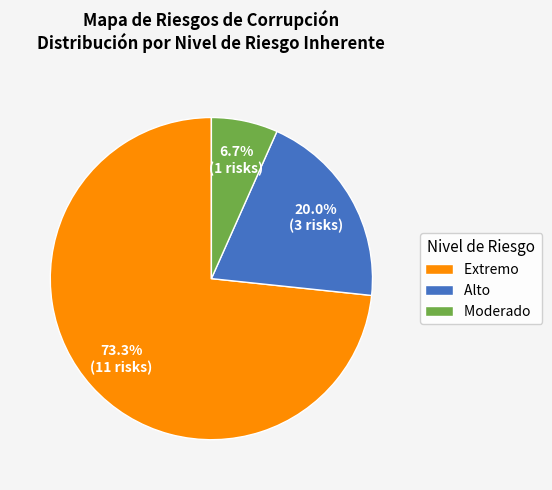

What is the smallest slice in the pie chart?

Moderado